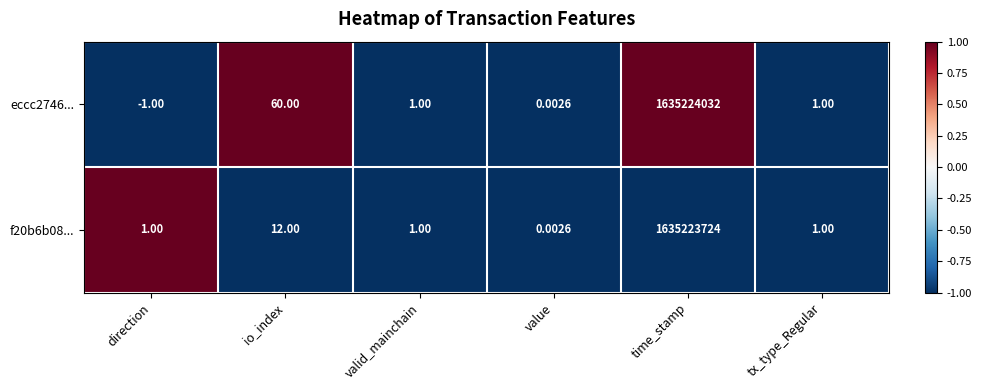

How many series are shown in this chart?

2